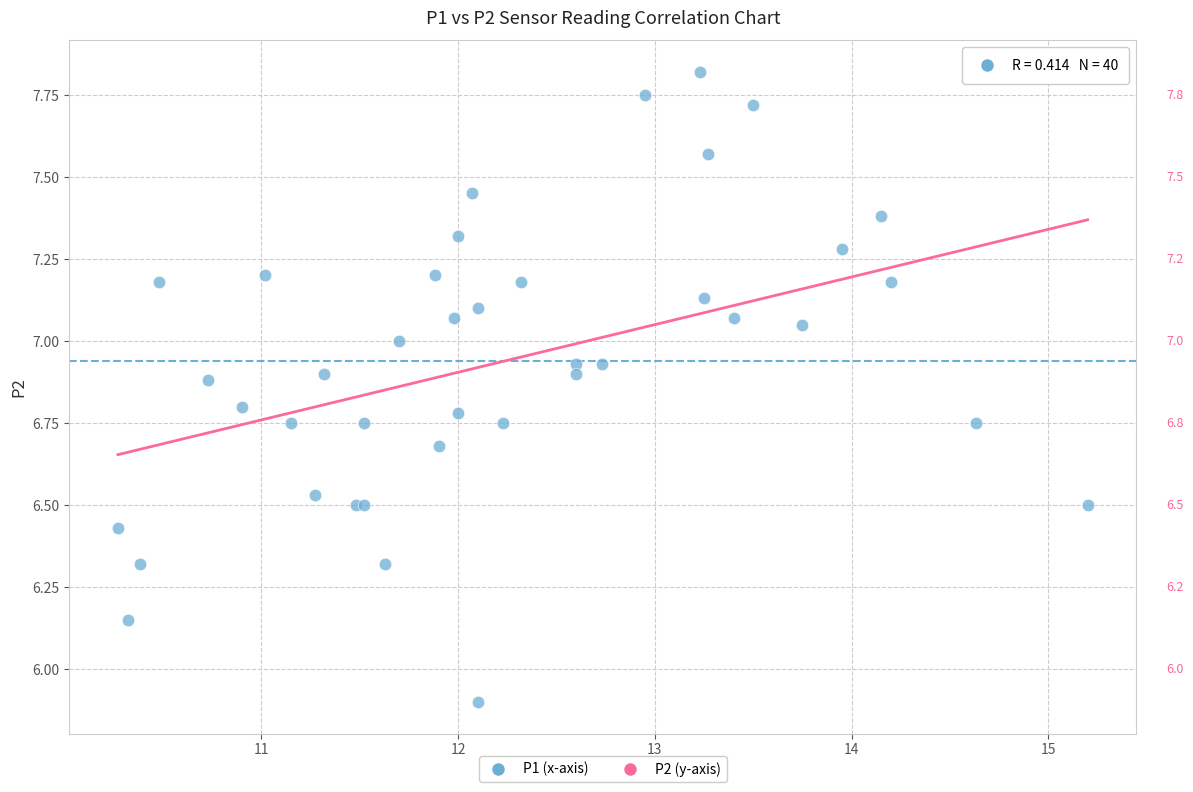

What Y value in the scatter plot is closest to 6?

5.9